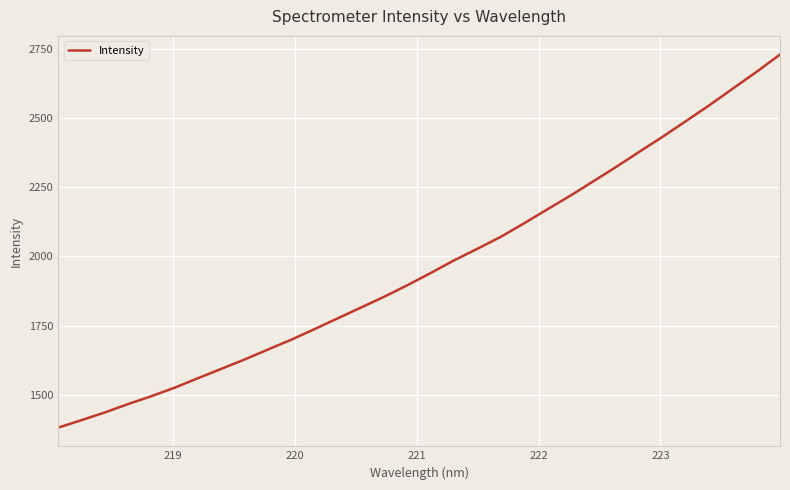

What is the minimum value shown in the chart?

1380.9